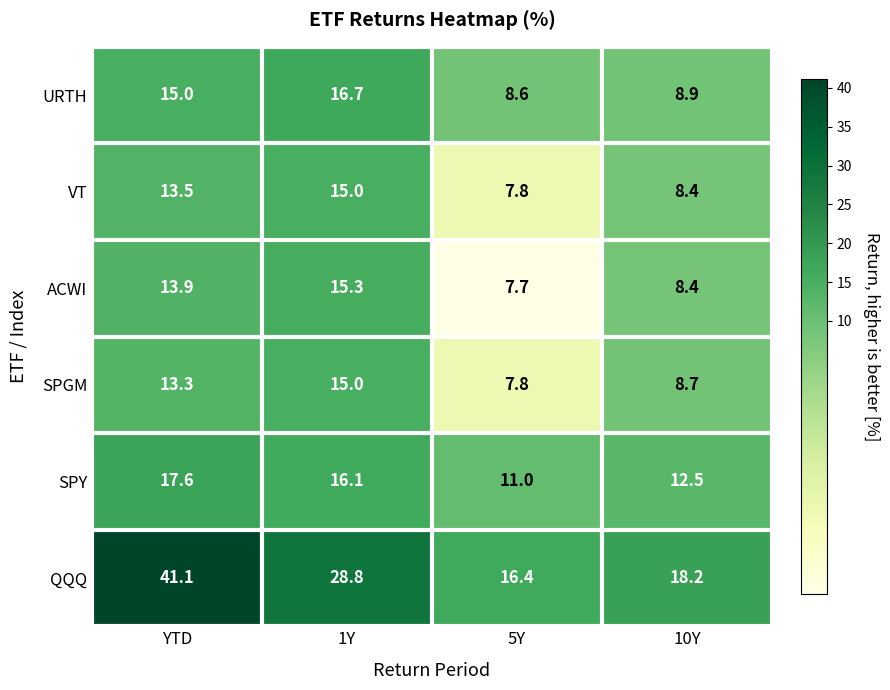

What is the sum of all URTH values?

49.2